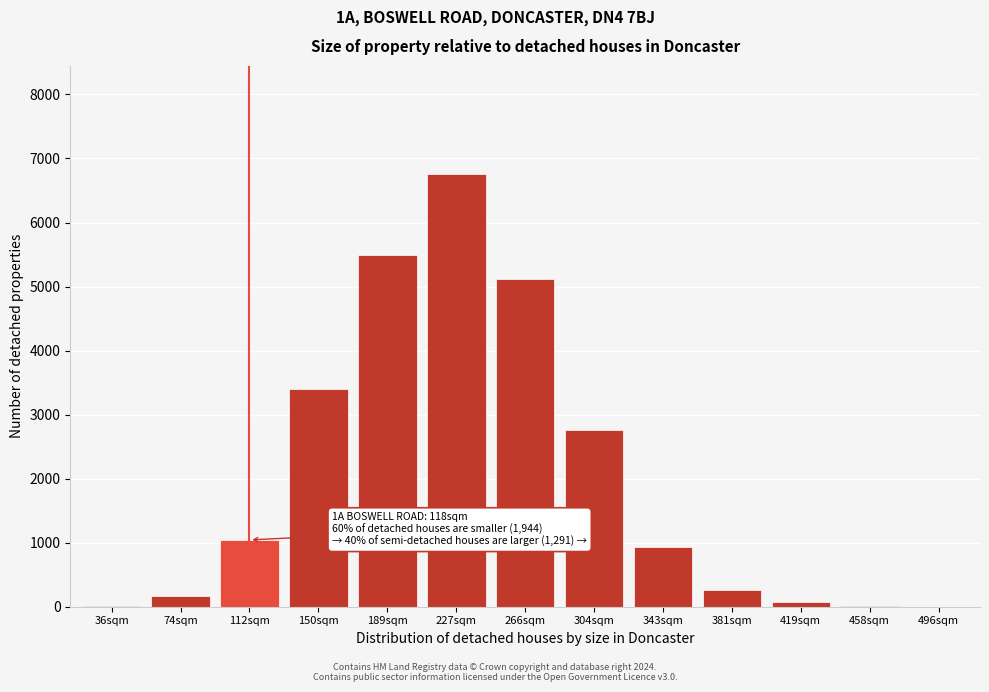

The value at 227sqm is 12080. True or false?

False